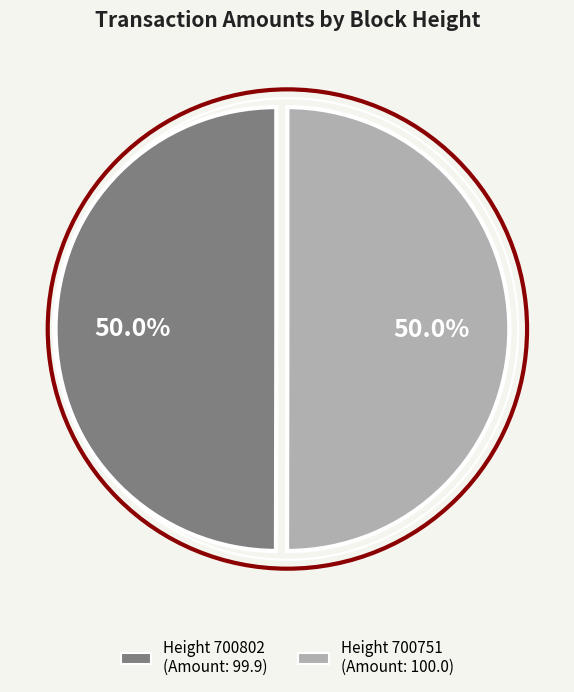

What is the smallest slice in the pie chart?

700802